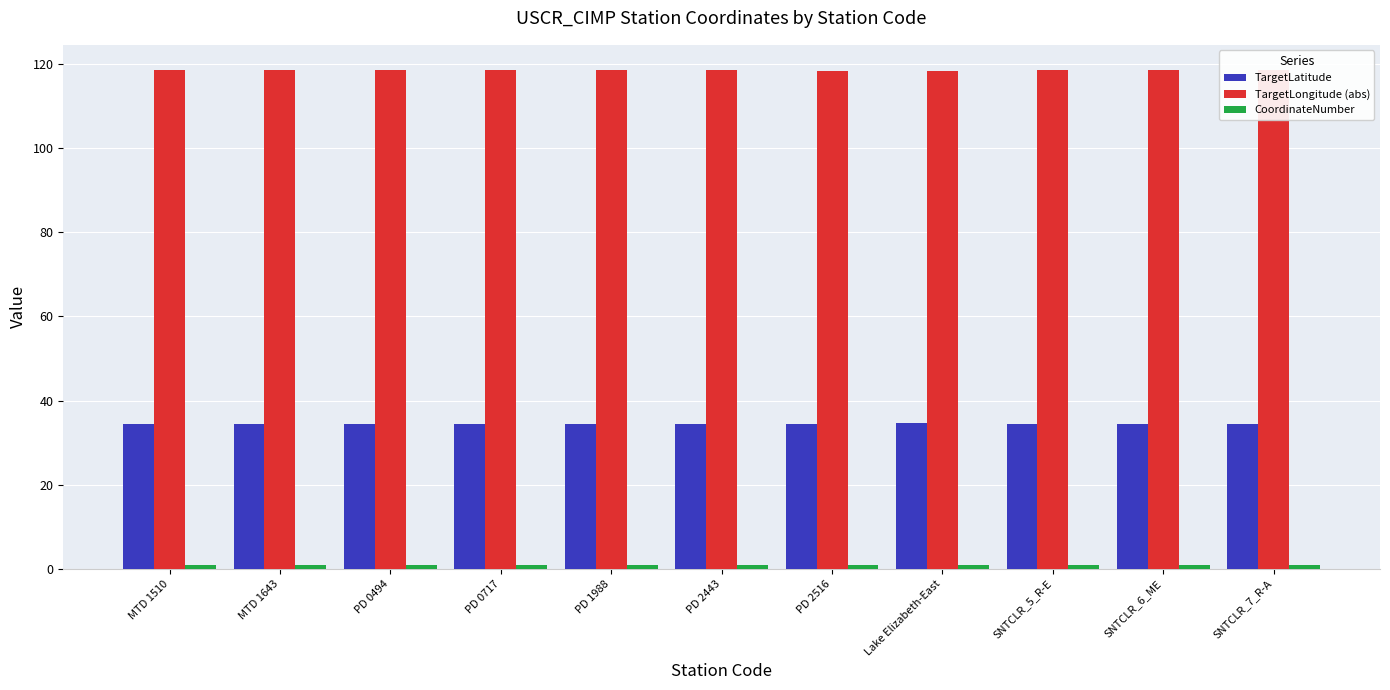

What is the sum of all TargetLatitude values?

379.0